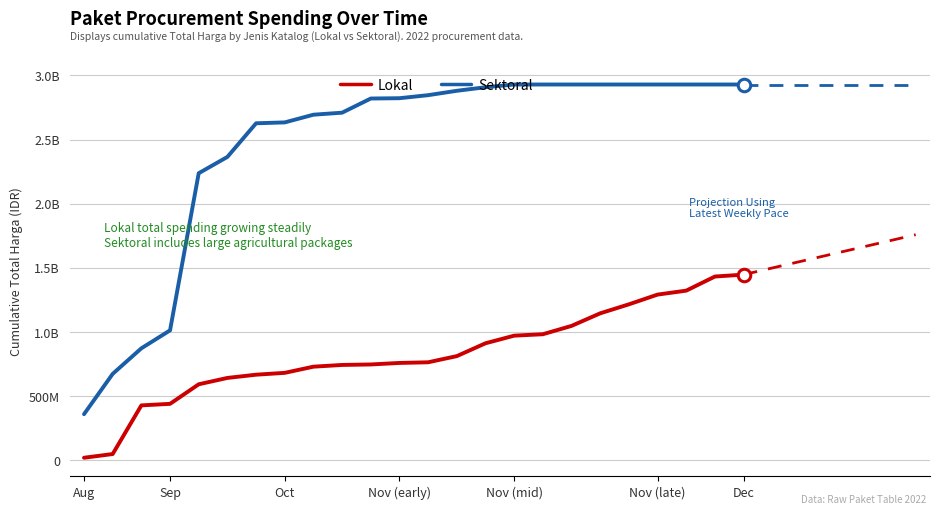

What is the difference between the Lokal values at 10 and 19?

468508000